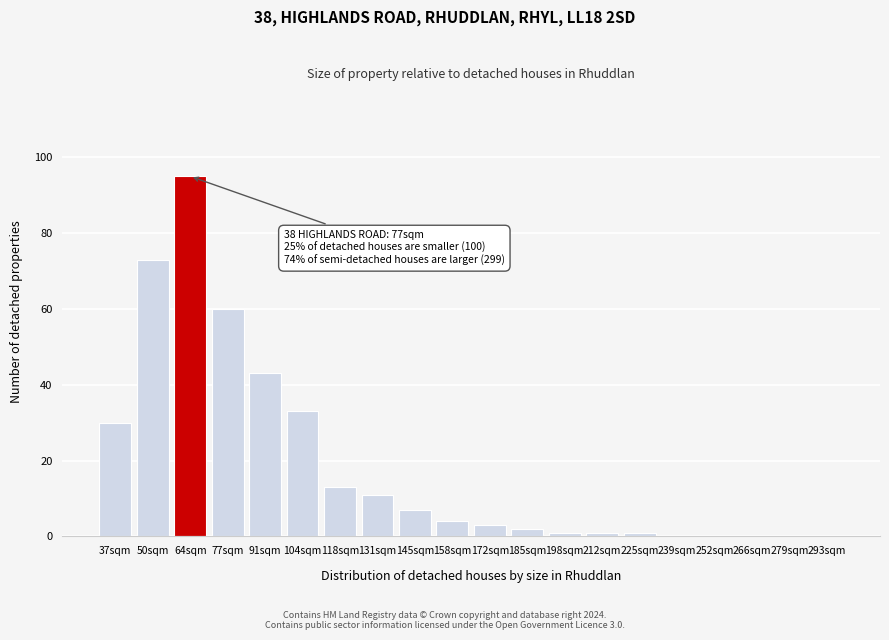

Reading right to left, what are all the values shown in this chart?

293sqm=0	279sqm=0	266sqm=0	252sqm=0	239sqm=0	225sqm=1	212sqm=1	198sqm=1	185sqm=2	172sqm=3	158sqm=4	145sqm=7	131sqm=11	118sqm=13	104sqm=33	91sqm=43	77sqm=60	64sqm=95	50sqm=73	37sqm=30